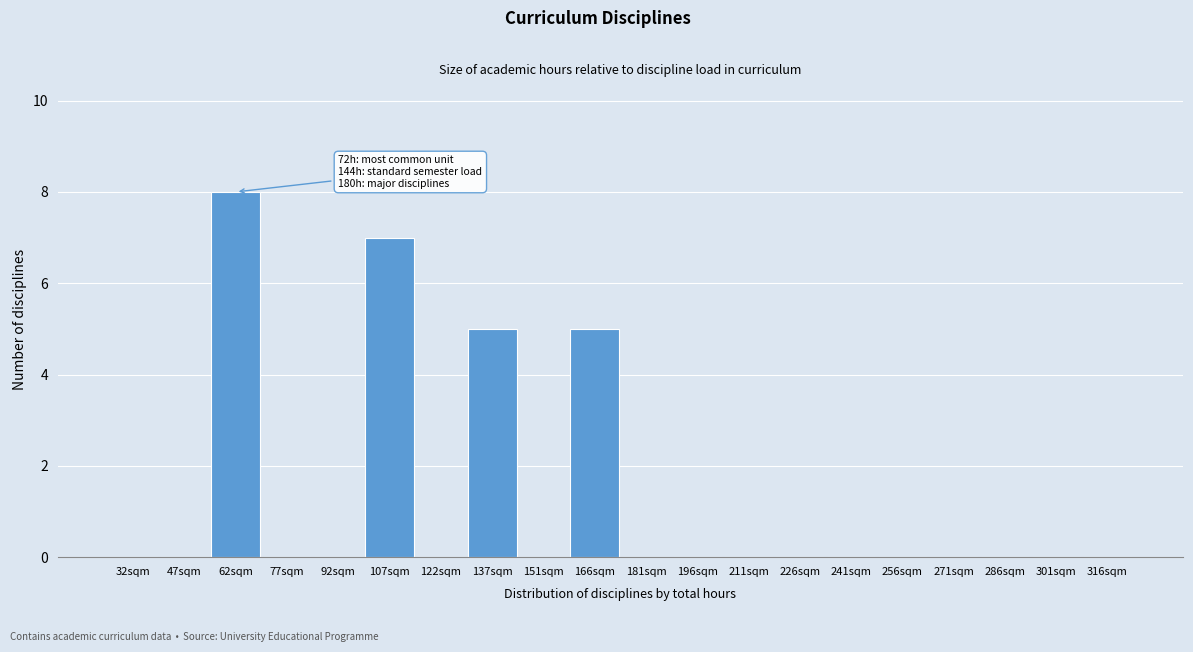

Reading left to right, extract all data points from this chart.

32sqm=0	47sqm=0	62sqm=8	77sqm=0	92sqm=0	107sqm=7	122sqm=0	137sqm=5	151sqm=0	166sqm=5	181sqm=0	196sqm=0	211sqm=0	226sqm=0	241sqm=0	256sqm=0	271sqm=0	286sqm=0	301sqm=0	316sqm=0